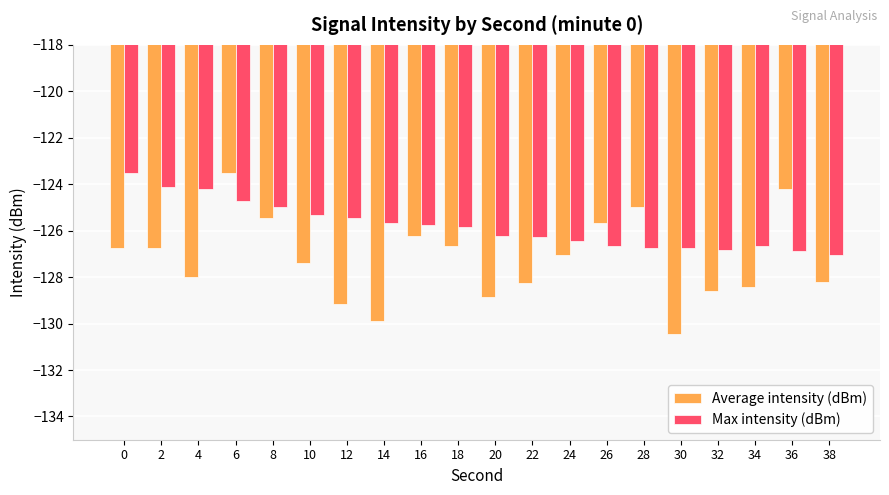

What are all the series names shown in the legend?

Average intensity (dBm), Max intensity (dBm)